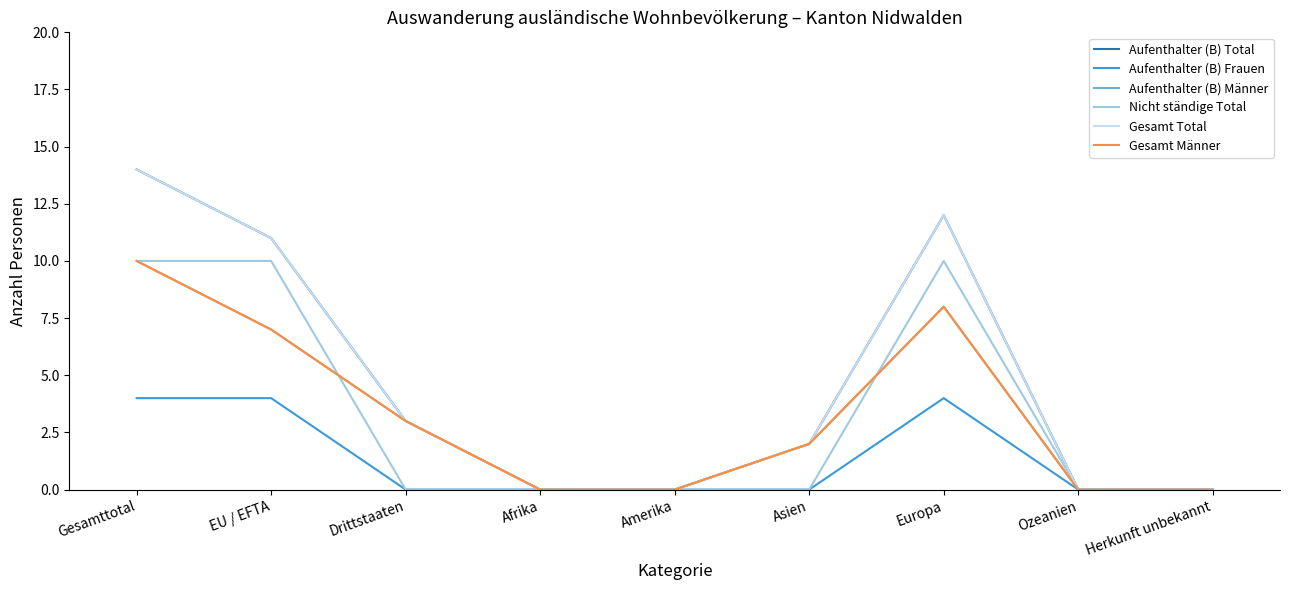

Does the chart display data point markers on the line(s)?

No